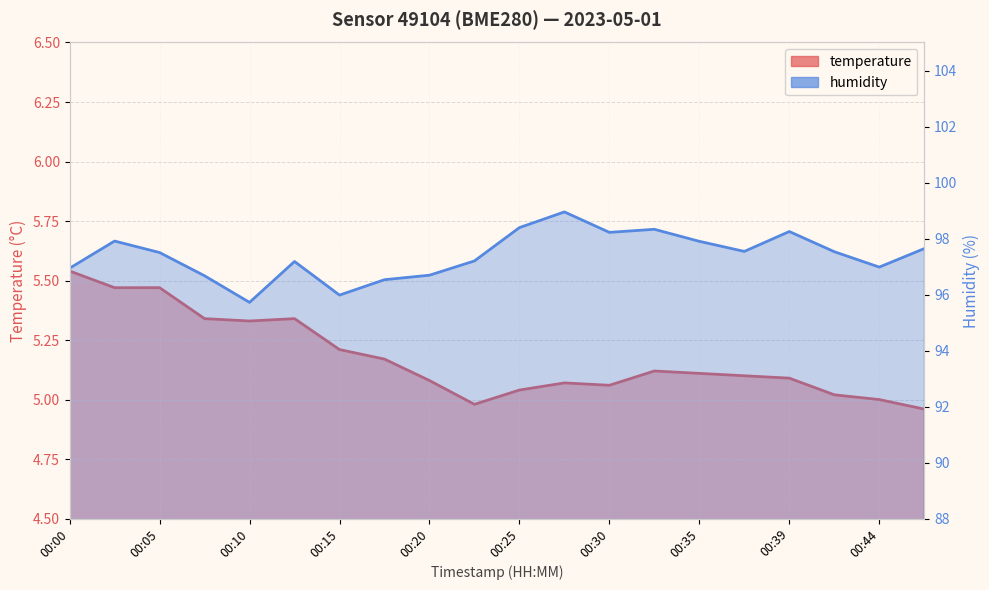

What value does the temperature series have at 00:08?

5.3